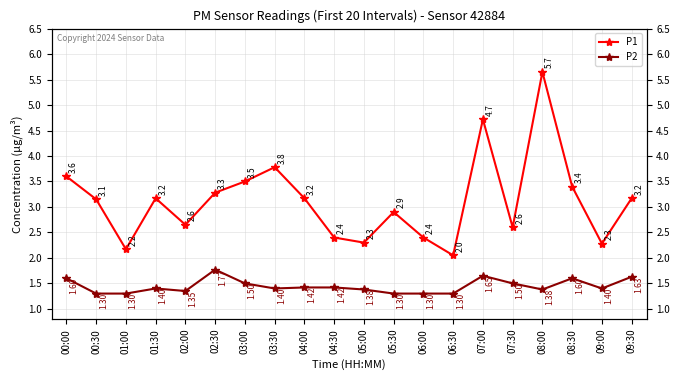

Where does the P1 series first go above 3?

00:00